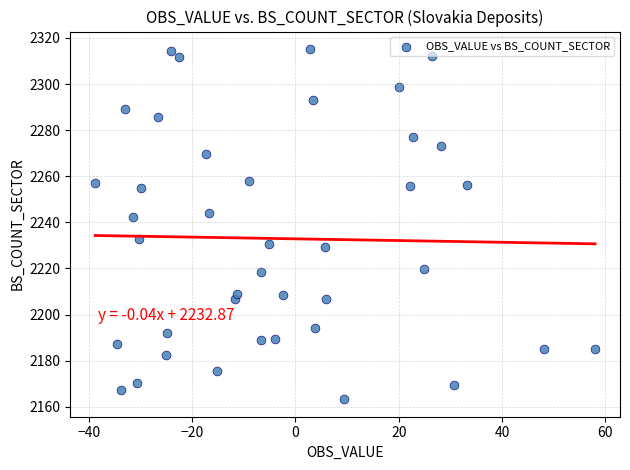

What is the range of Y values (max minus min)?

151.9